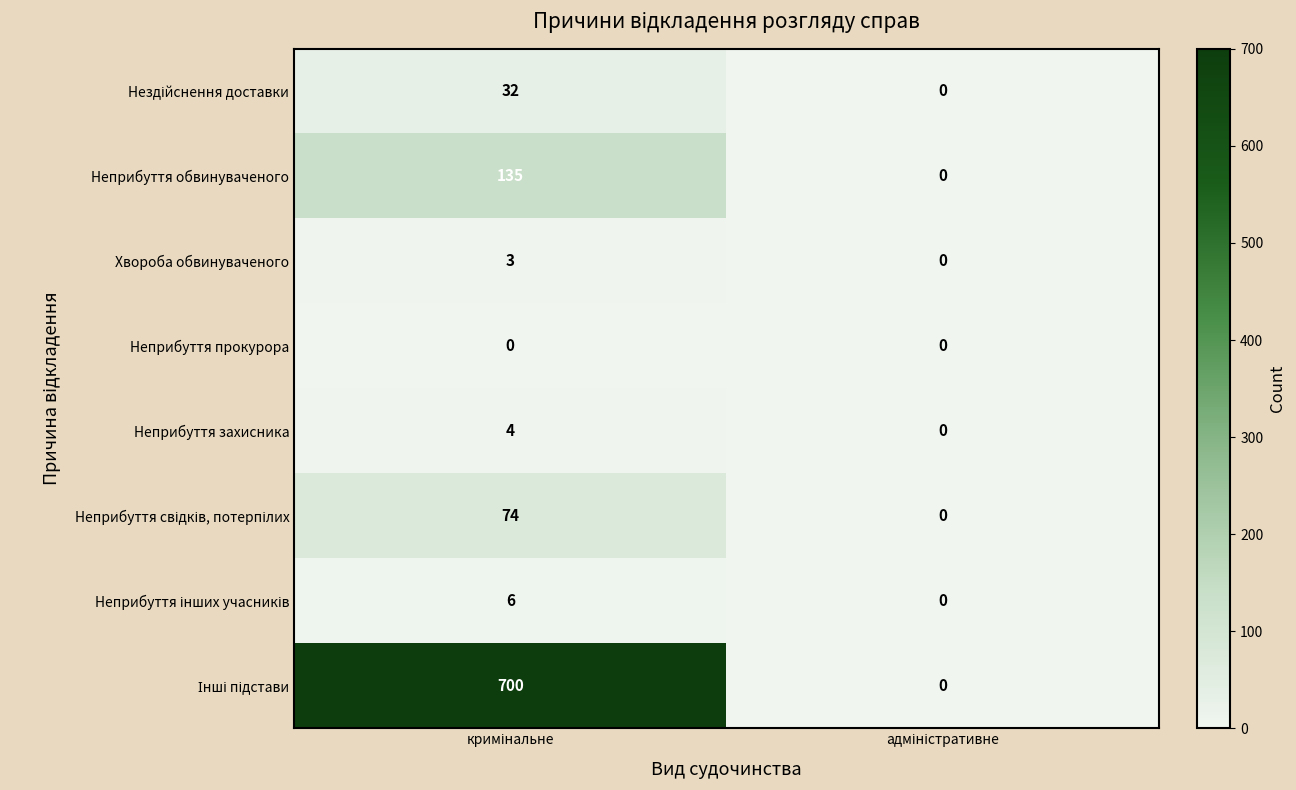

What is the sum of all Неприбуття захисника values?

4